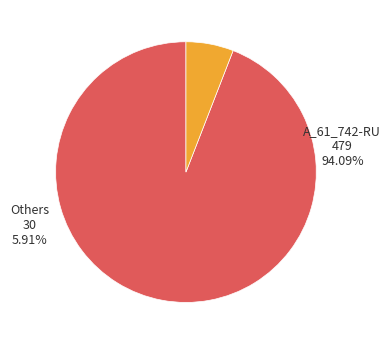

Between EN and RU, which is larger?

RU